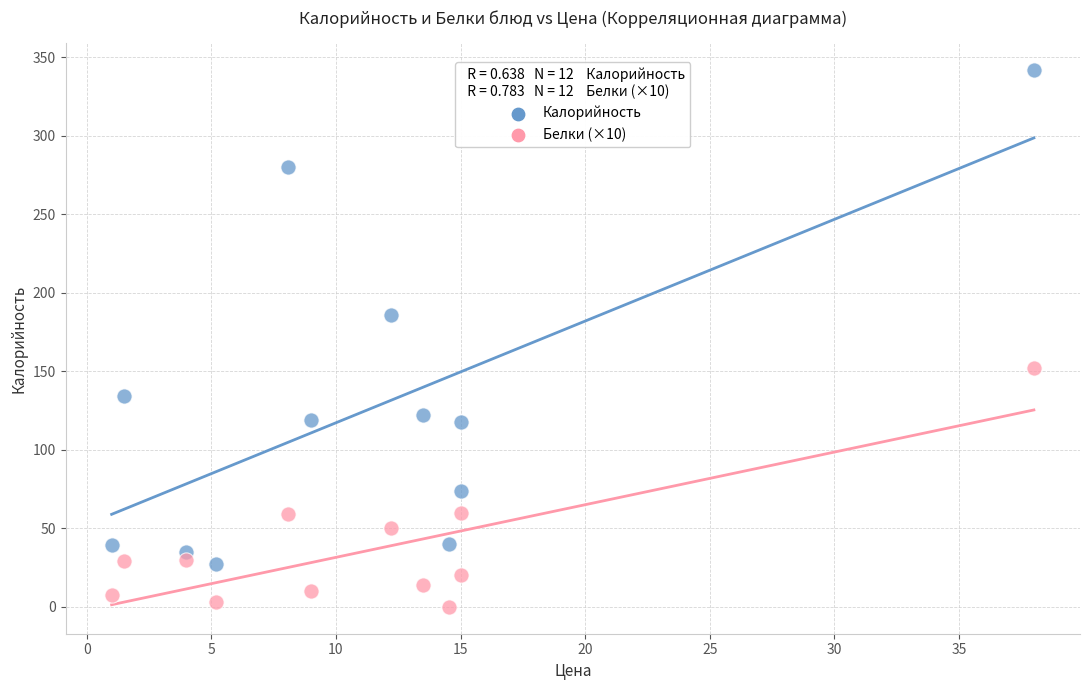

Across all data points, what is the range of Y values (max minus min)?

341.9